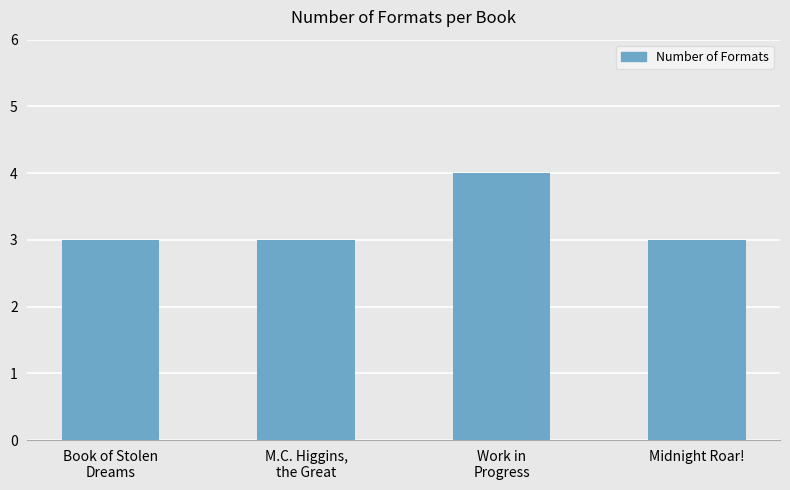

Reading left to right, list all the values displayed in this chart.

Book of Stolen
Dreams=3	M.C. Higgins,
the Great=3	Work in
Progress=4	Midnight Roar!=3